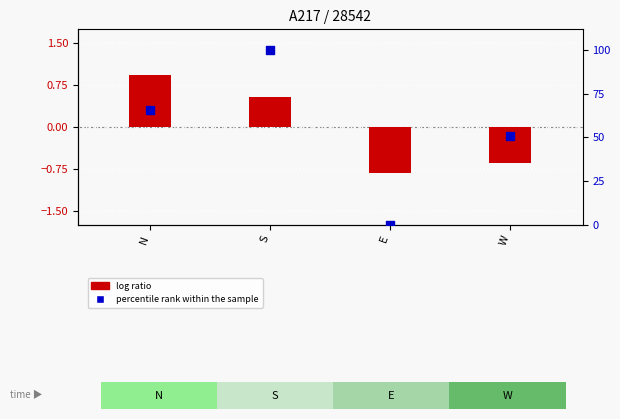

Is the value of log ratio at N greater than the value of percentile rank within the sample at E?

Yes